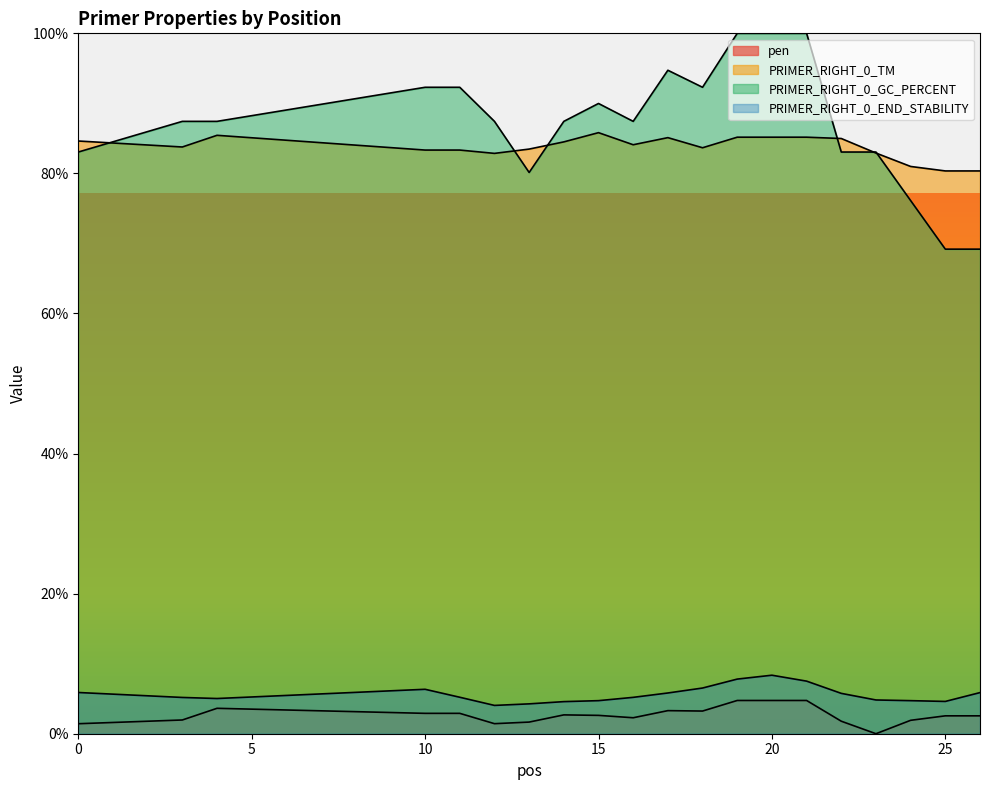

What is the average value of the PRIMER_RIGHT_0_END_STABILITY series?

5.6